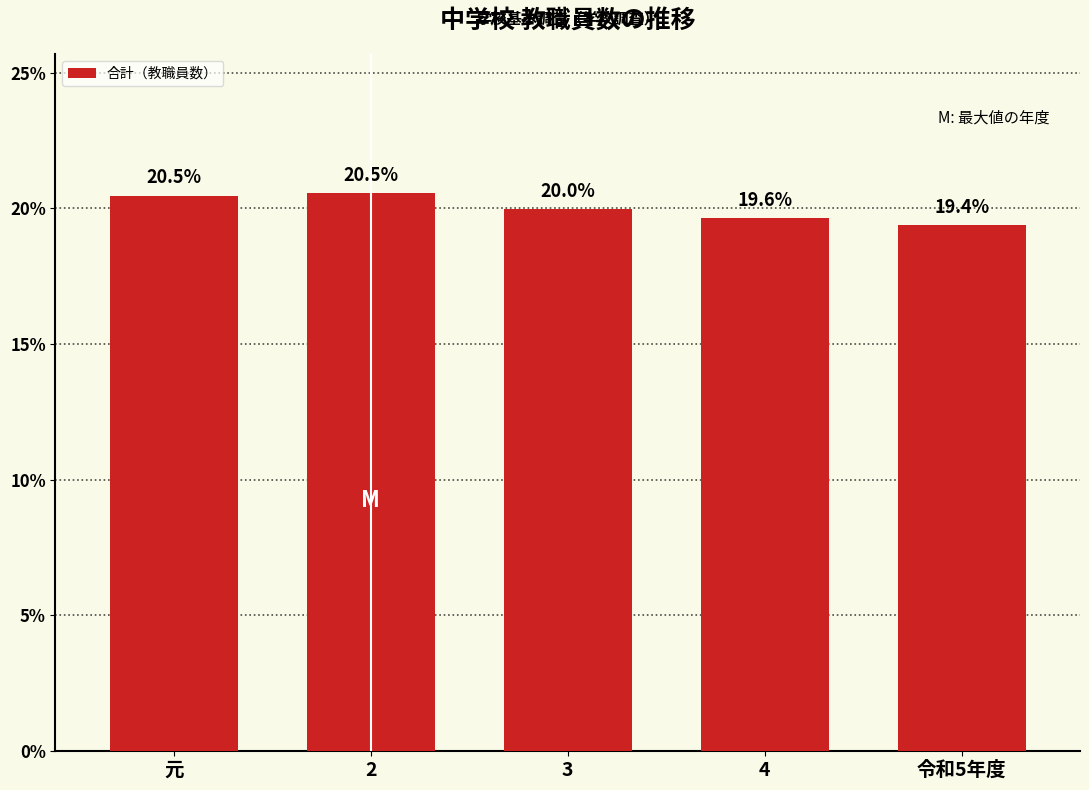

Is it true that the value at 4 is 19.6?

True